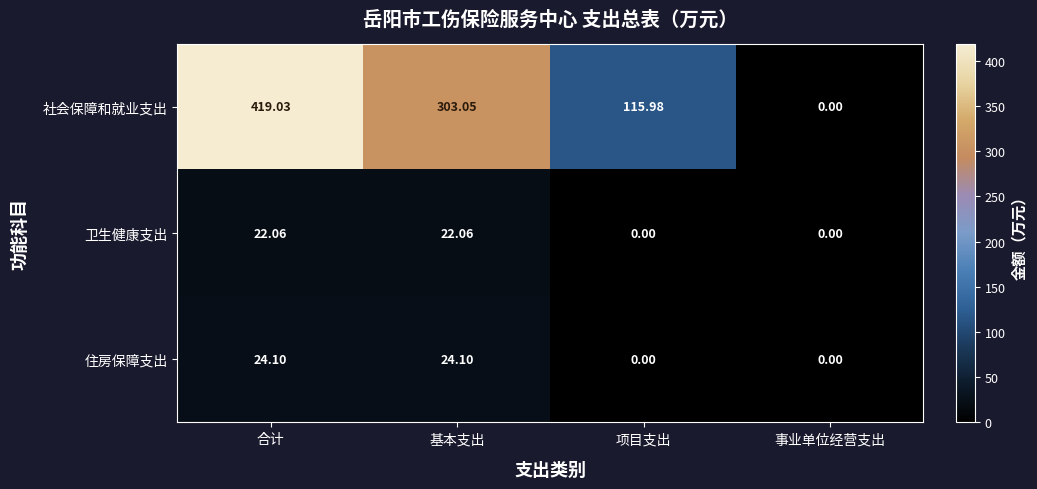

Which category has the highest value across all series?

合计